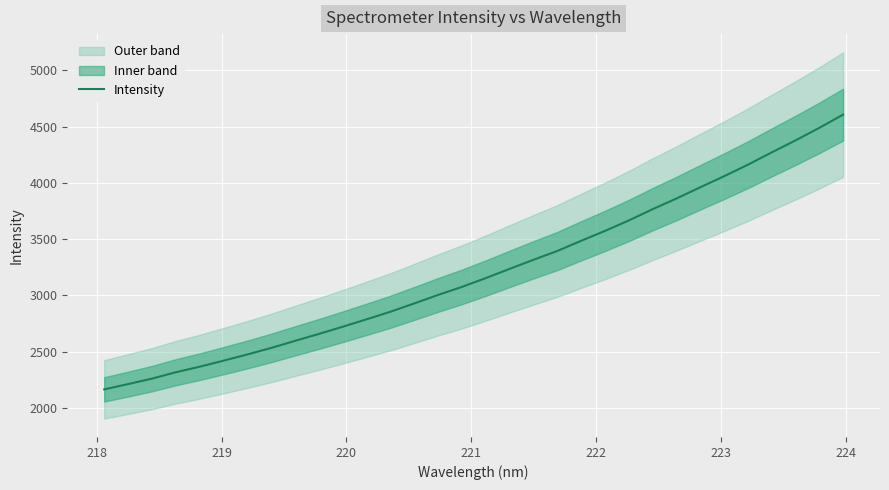

What is the highest value of the Intensity series?

4605.3